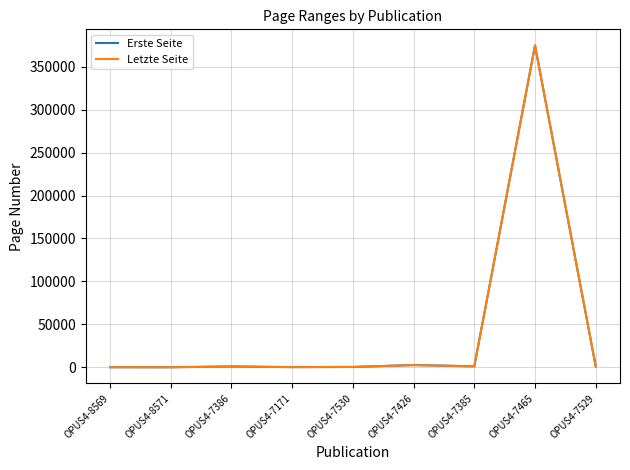

Which category has the highest value in the Letzte Seite series?

OPUS4-7465